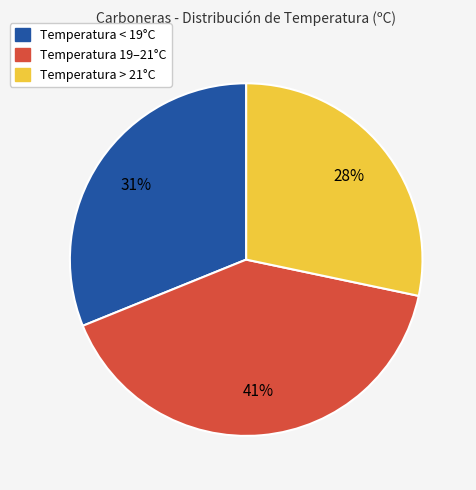

To the nearest percent, what is the average slice percentage?

33%